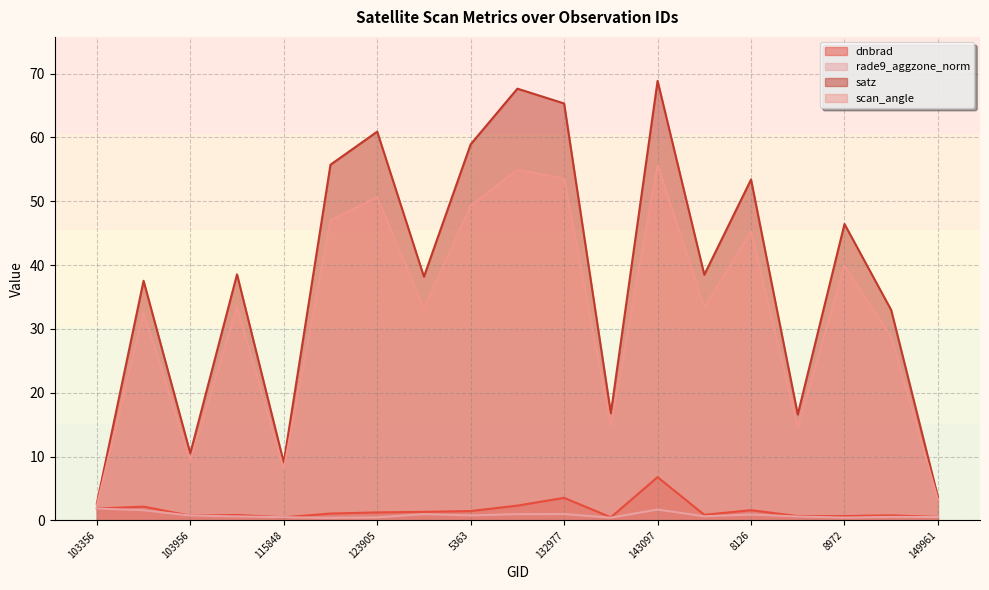

What is the label of the 6th point from the right?

7865